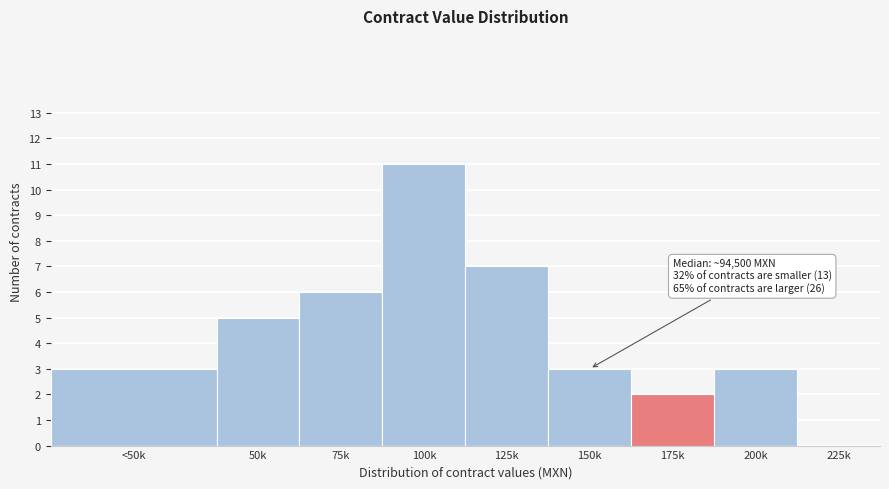

Reading right to left, extract all data points from this chart.

225k=0	200k=3	175k=2	150k=3	125k=7	100k=11	75k=6	50k=5	<50k=3